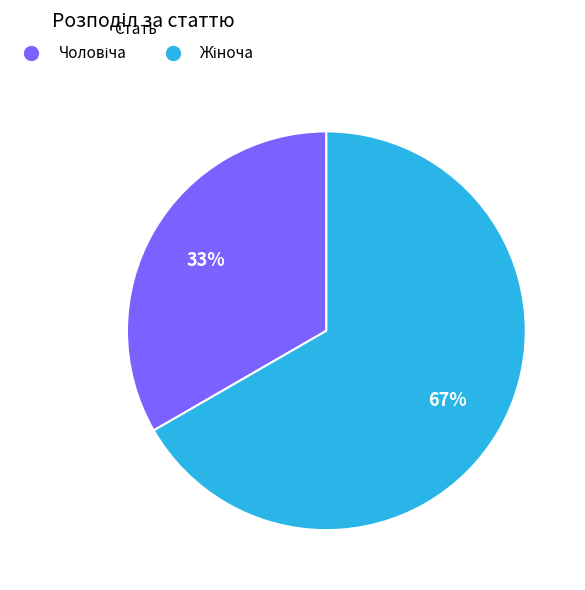

To the nearest percent, what is the average slice percentage?

50%